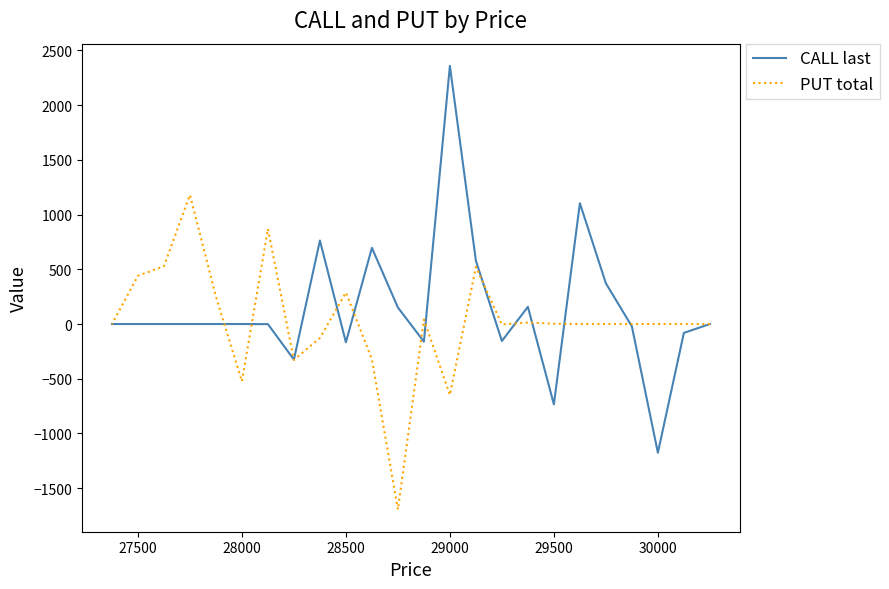

Is it true that CALL last equals 653 at 29000?

False